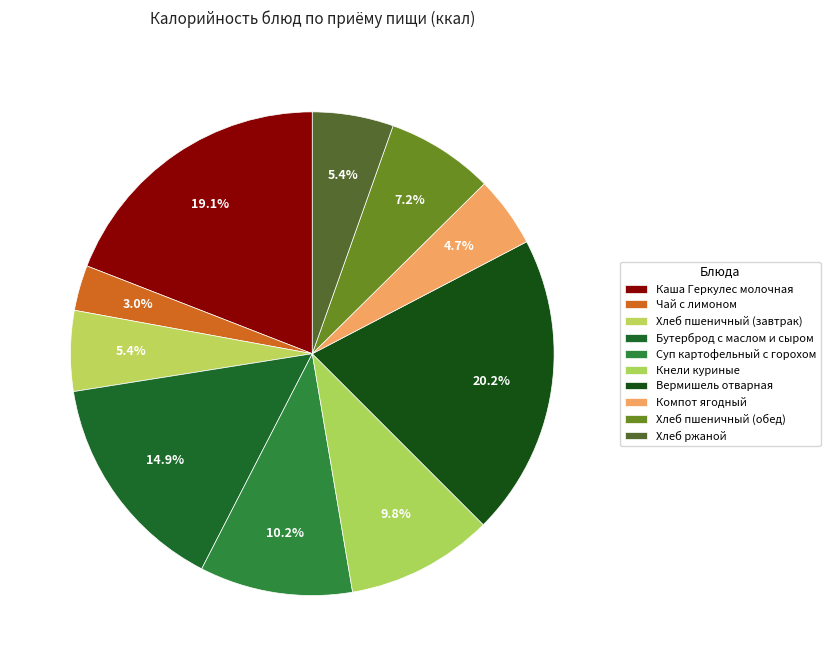

Does Вермишель отварная account for over 50% of the chart?

No